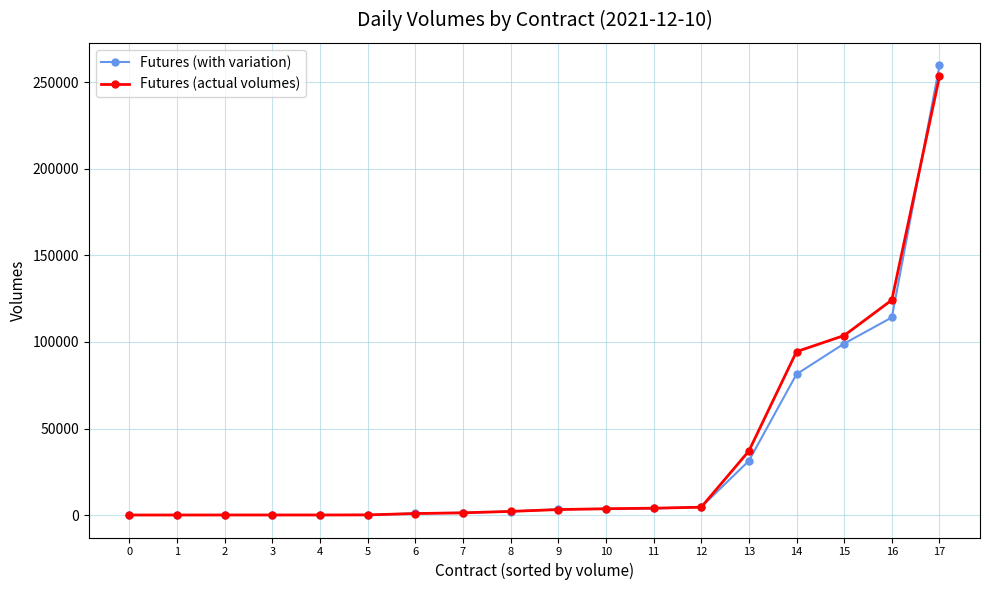

What is the difference between the highest and lowest values at 1?

0.1